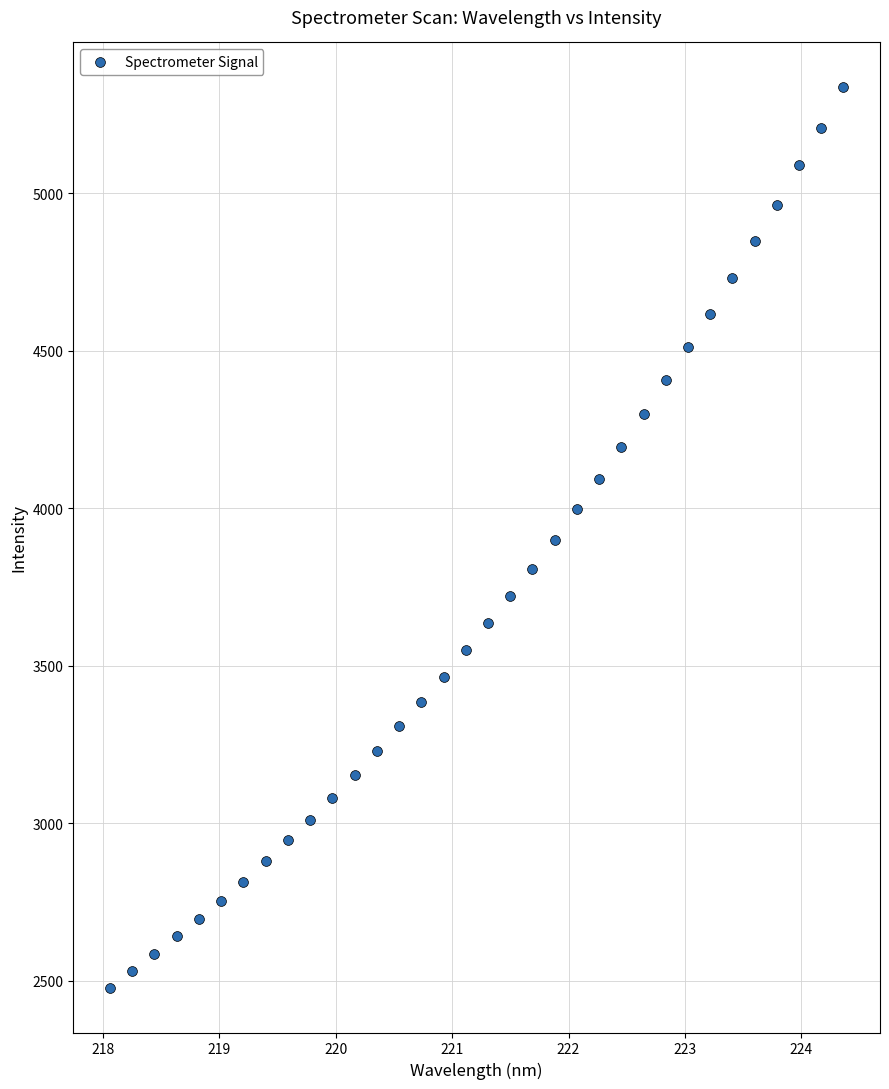

What is the range of X values (max minus min)?

6.3